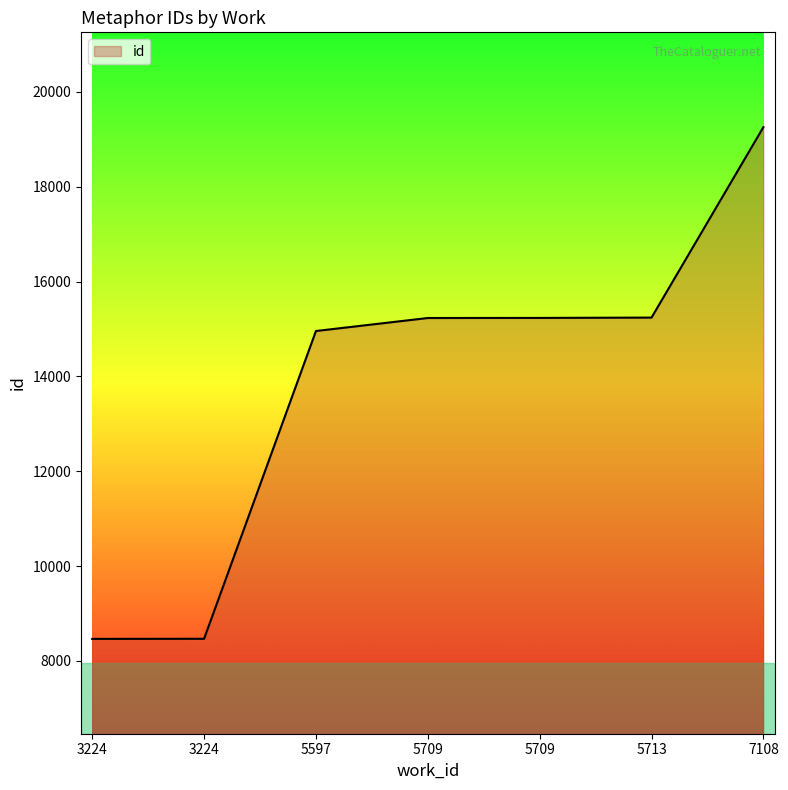

Reading left to right, what are all the values shown in this chart?

8466	8468	14959	15233	15235	15242	19258